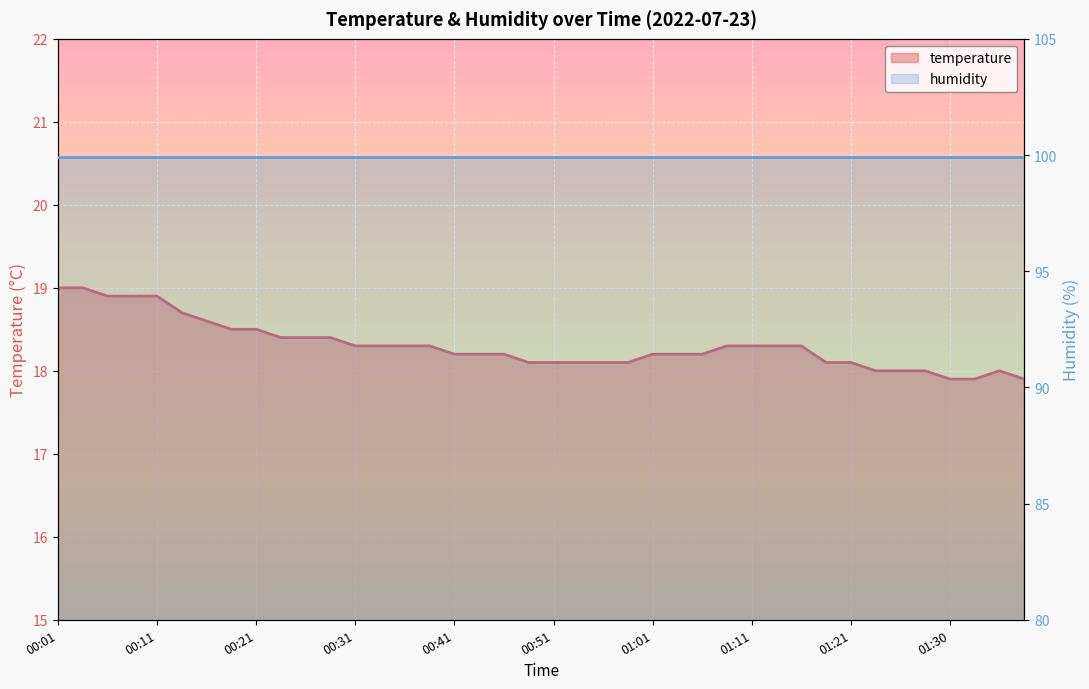

What is the sum of the values at 00:16 and 01:26?

36.6